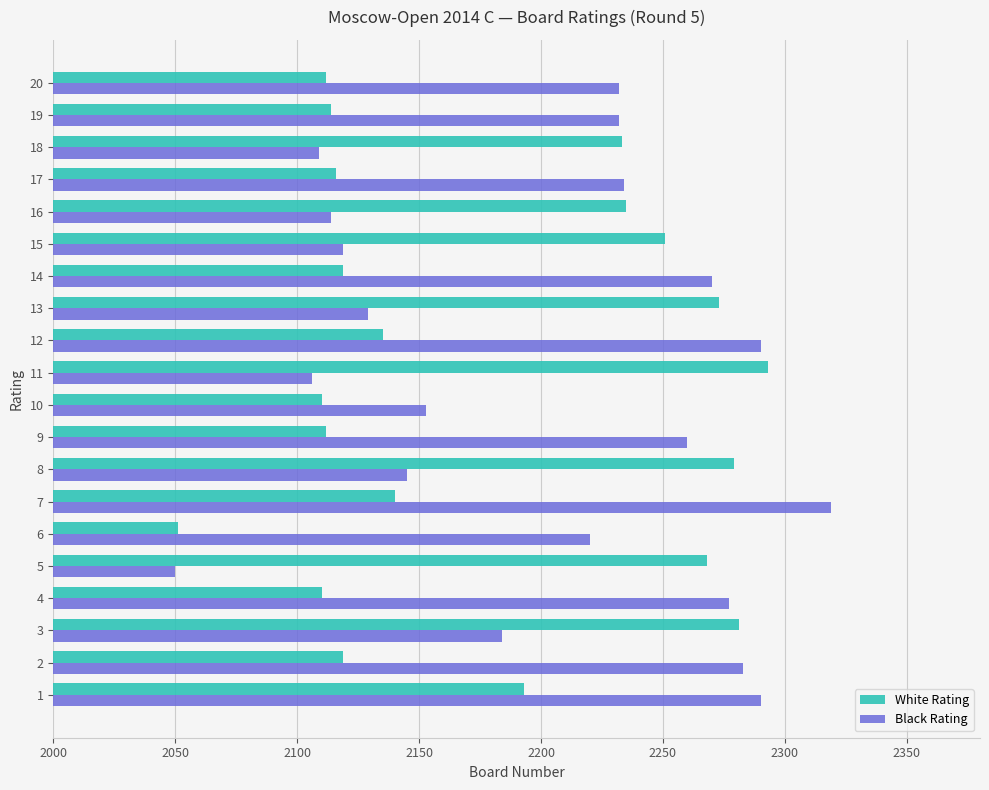

Which series has the largest range (max minus min)?

Black Rating